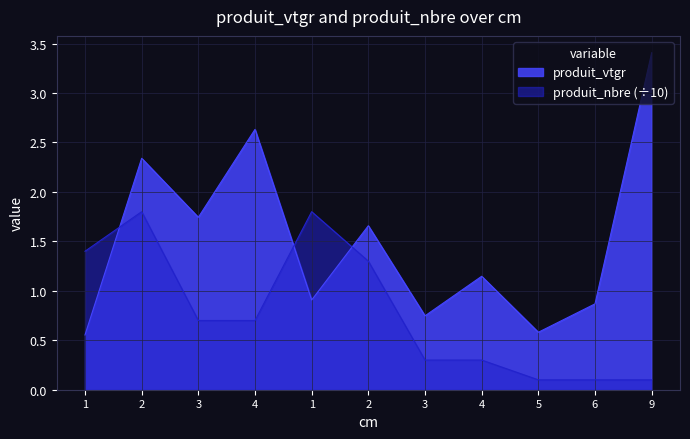

How many intersections are there between produit_nbre and produit_vtgr?

3